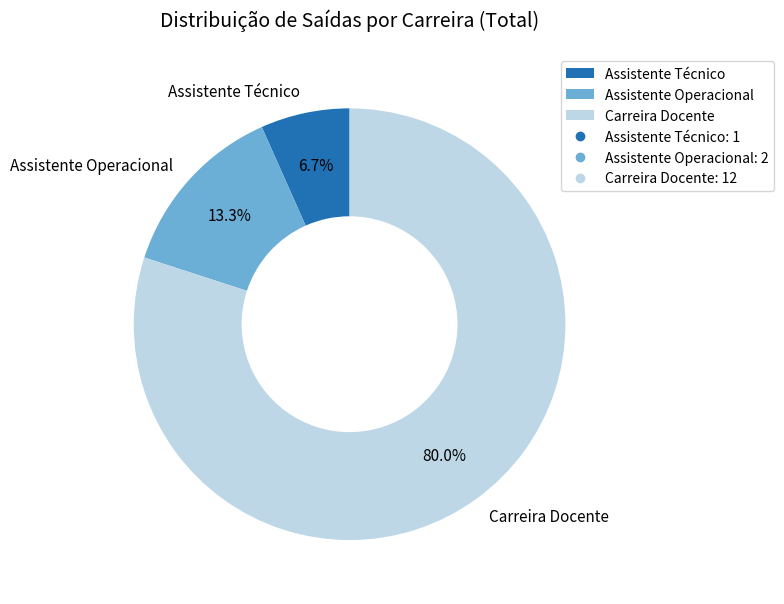

What is the smallest slice in the pie chart?

Assistente Técnico